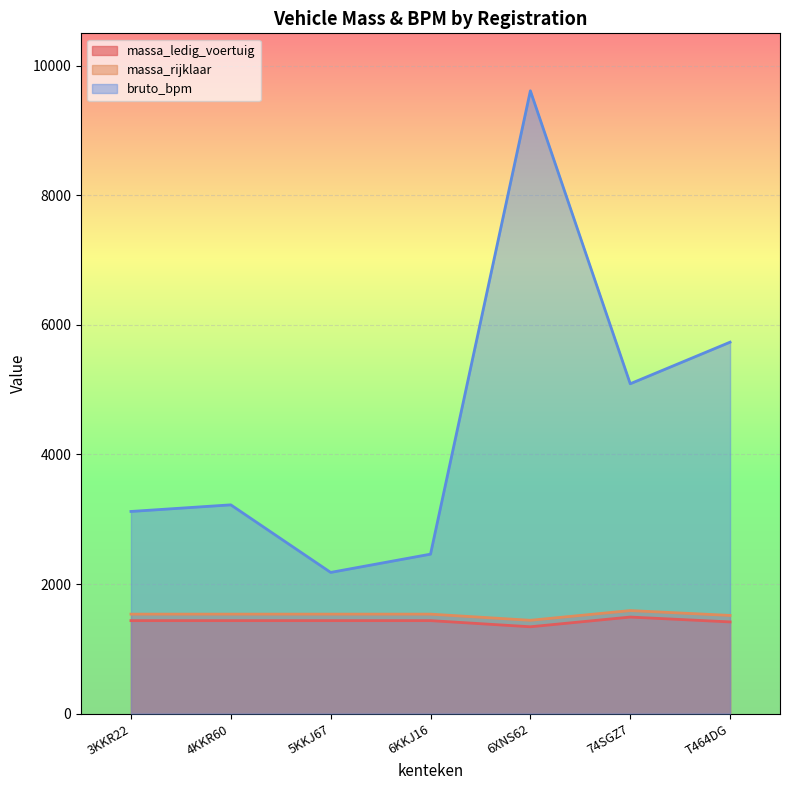

Rank the categories by massa_rijklaar value from highest to lowest.

74SGZ7, 3KKR22, 4KKR60, 5KKJ67, 6KKJ16, T464DG, 6XNS62